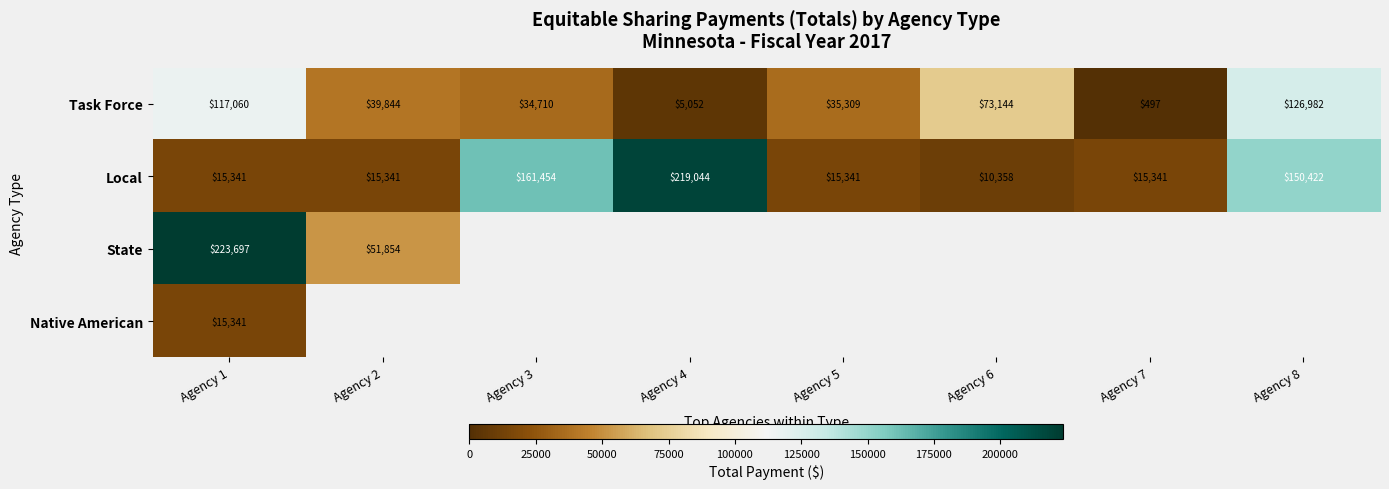

What is the difference between the Task Force values at Agency 2 and Agency 7?

39347